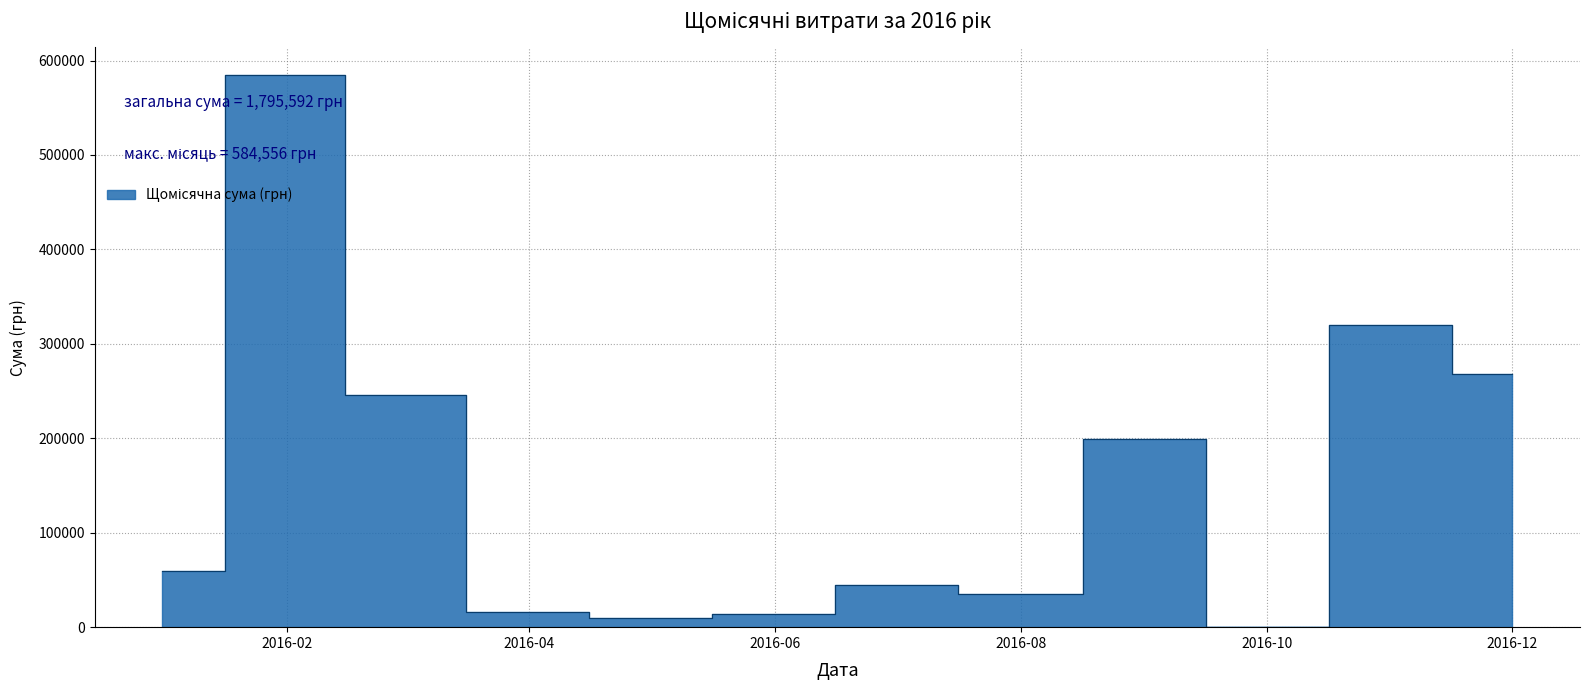

At which label does the data first exceed 59222?

2016-02